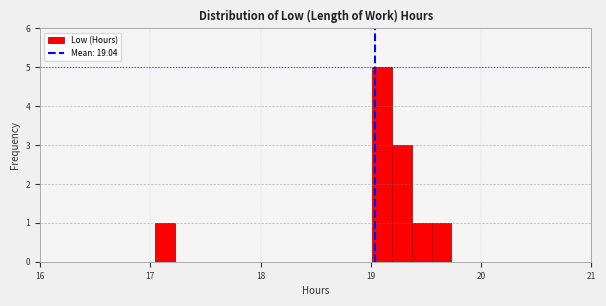

Around what value on the x-axis is the tallest bar? Give the approximate position of its centre, as read against the axis.

19.1